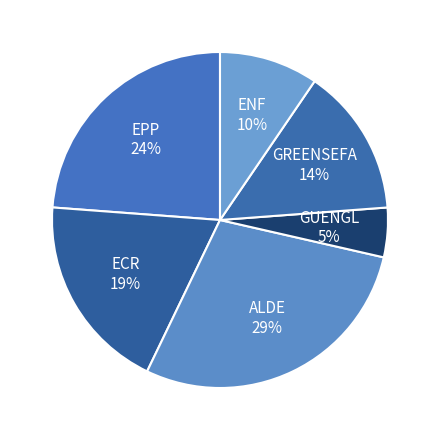

Do GUENGL and ECR together represent more than half of the pie?

No